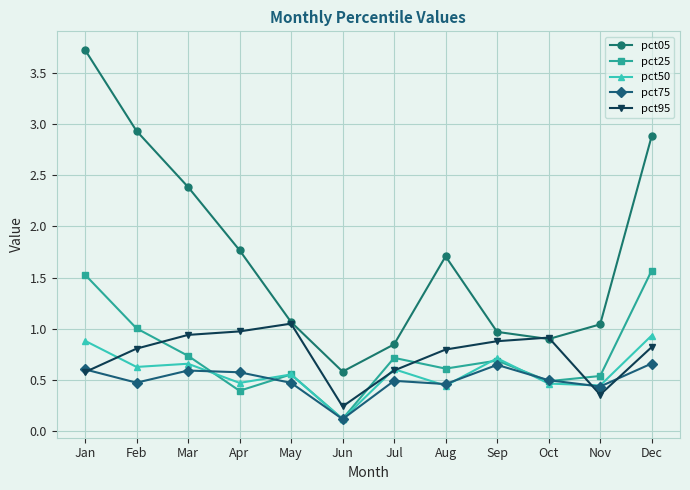

At which category does the chart reach its peak across all series?

Jan